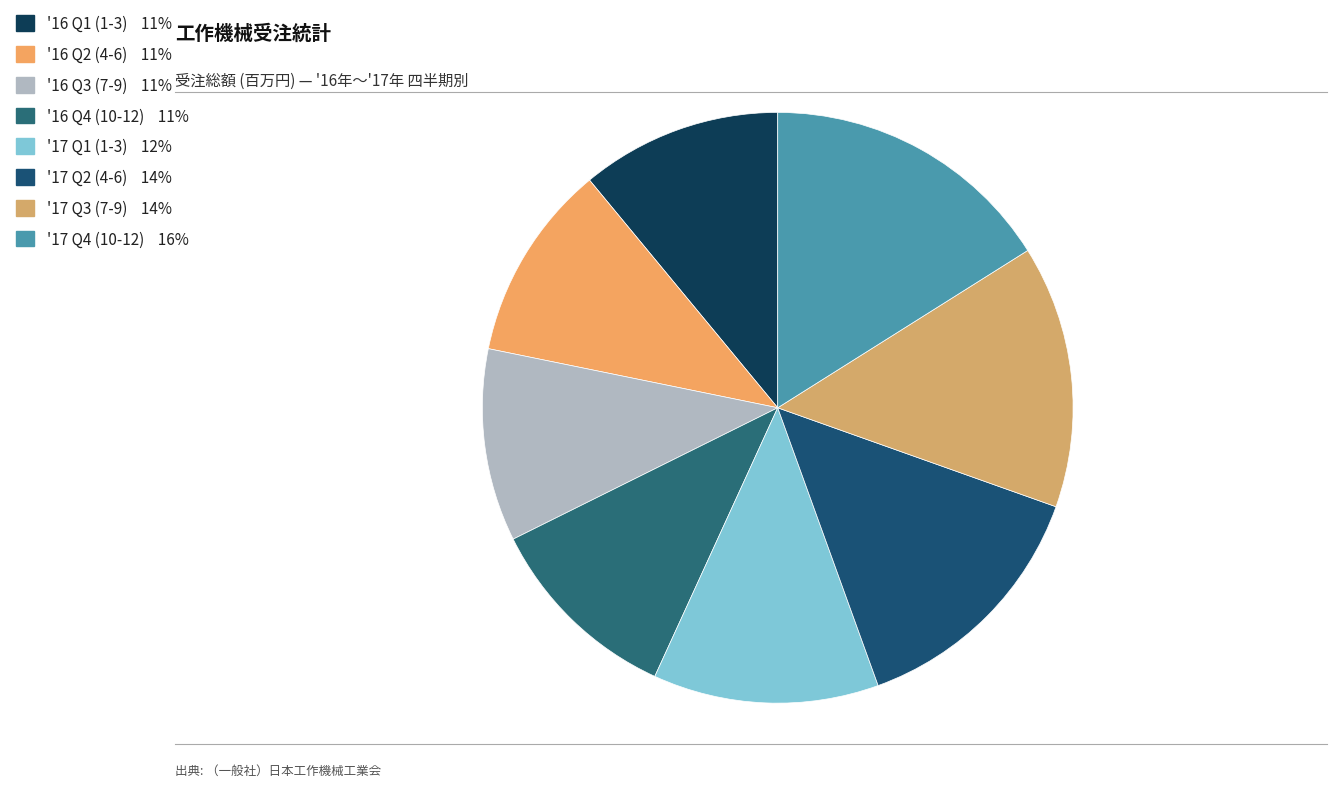

Rank the categories by value from highest to lowest.

10-12, 7-9, 4-6, 1-3, 1-3, 10-12, 4-6, 7-9